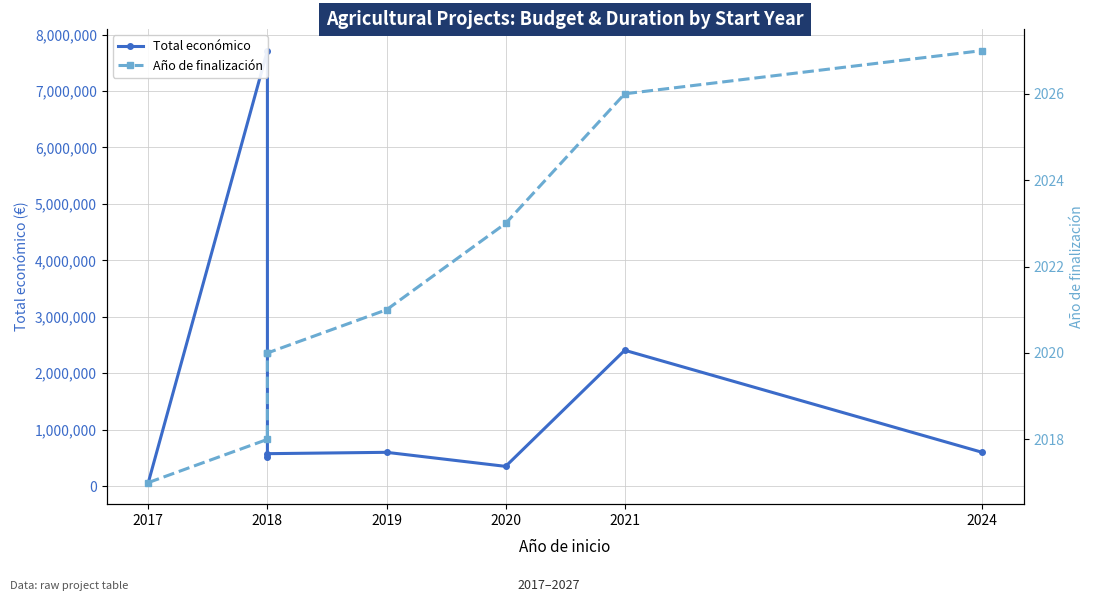

Which series has the largest total across all categories?

Total económico